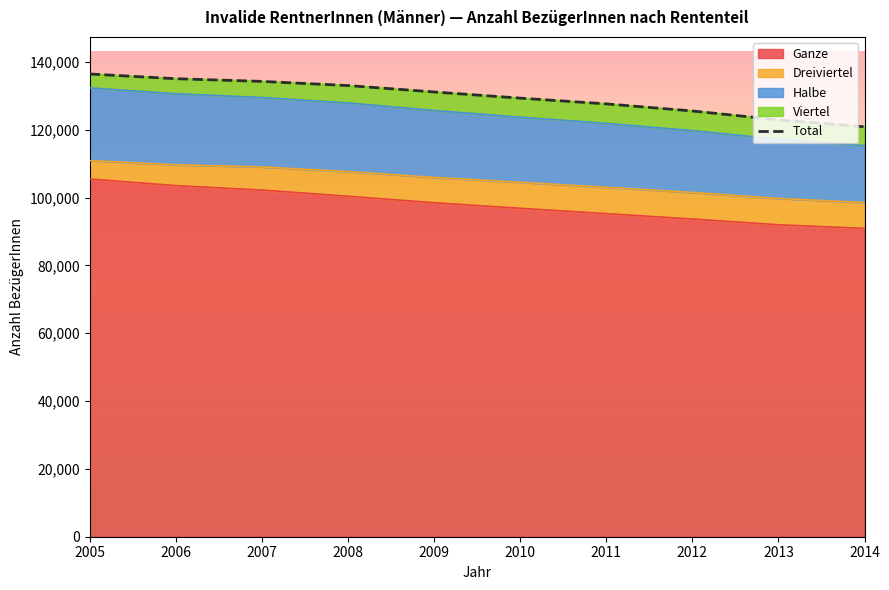

Reading right to left, transcribe all the data shown in this chart.

120886	122935	125541	127639	129330	131153	133040	134268	135057	136456